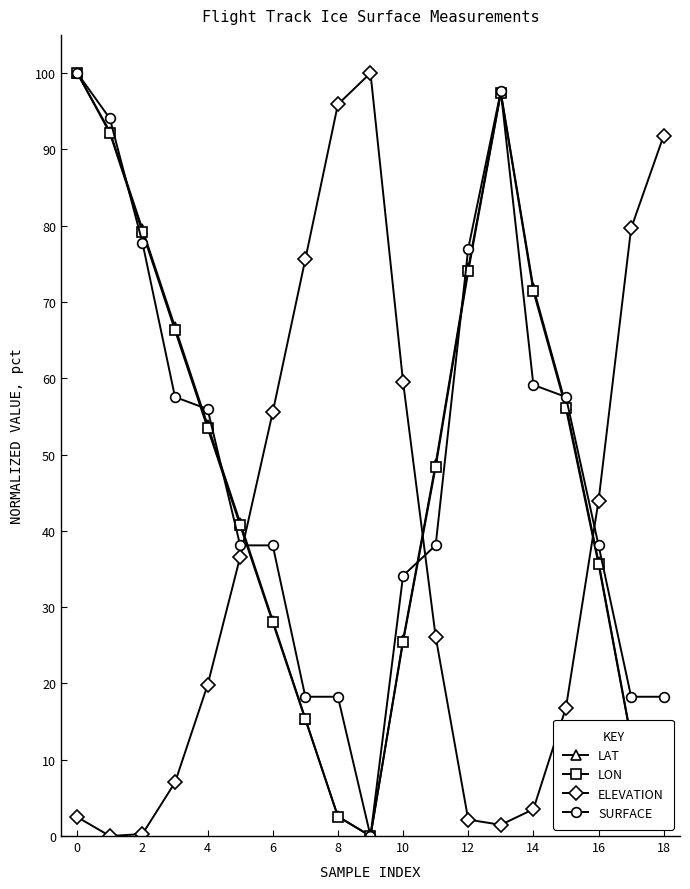

What is the highest value of the LON series?

100.0